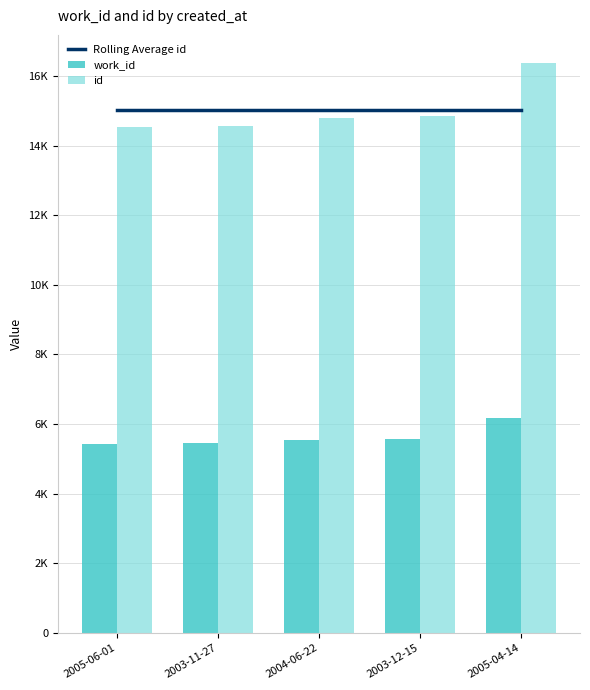

Rank the series at 2004-06-22 from lowest to highest value.

work_id, id, Rolling Average id